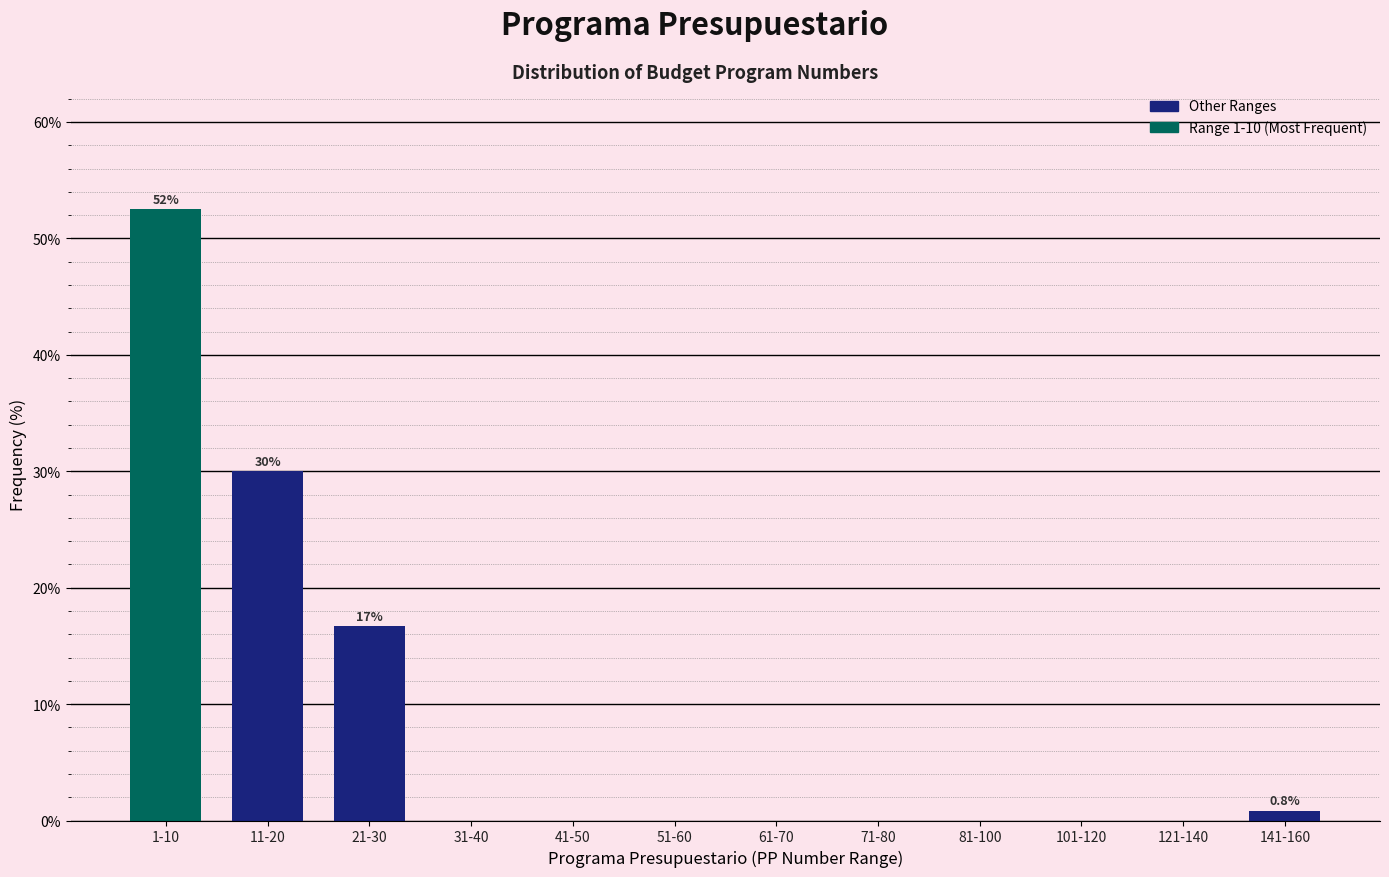

Reading left to right, extract all data points from this chart.

1-10=52.5	11-20=30.0	21-30=16.7	31-40=0.0	41-50=0.0	51-60=0.0	61-70=0.0	71-80=0.0	81-100=0.0	101-120=0.0	121-140=0.0	141-160=0.8